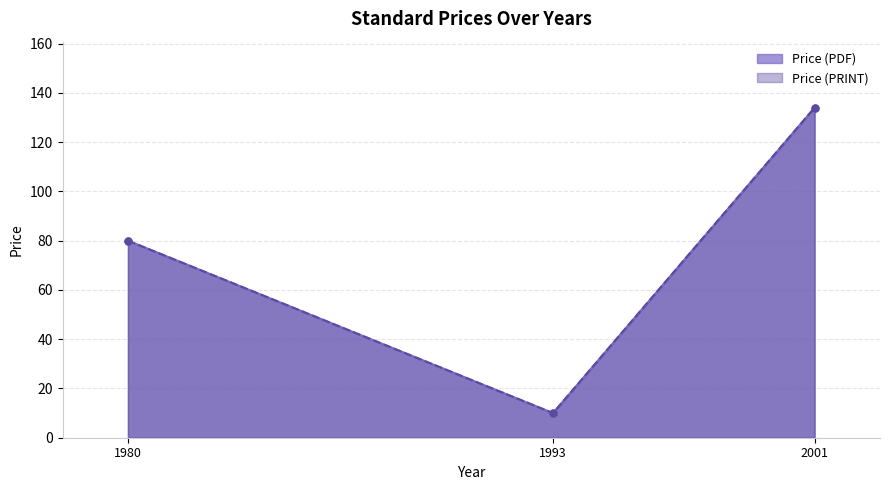

Reading left to right, what are all the values shown in this chart?

Price (PDF): 1980=80	1993=10	2001=134
Price (PRINT): 1980=80	1993=10	2001=134